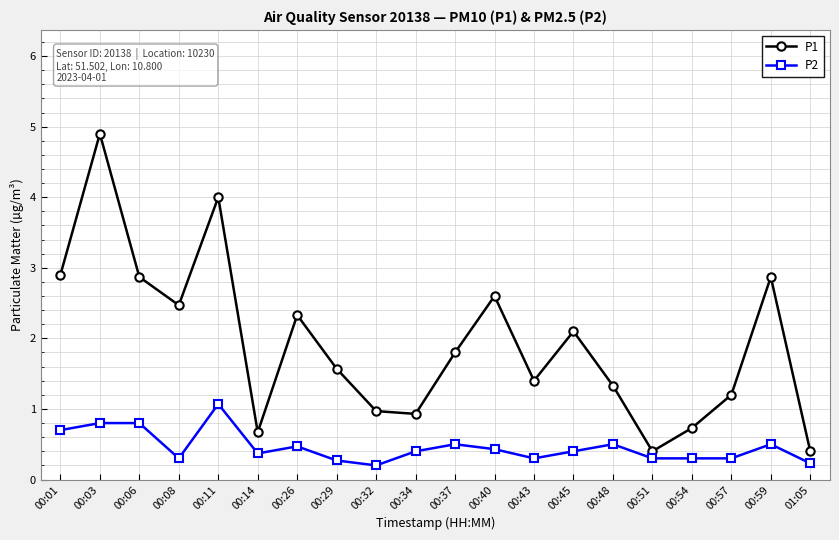

How many distinct data groups are displayed?

2